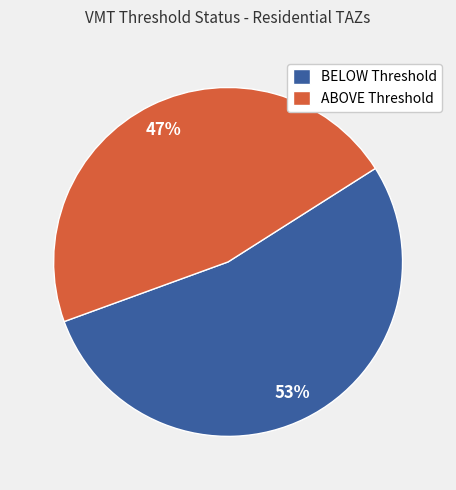

Which has a higher value, BELOW Threshold or ABOVE Threshold?

BELOW Threshold